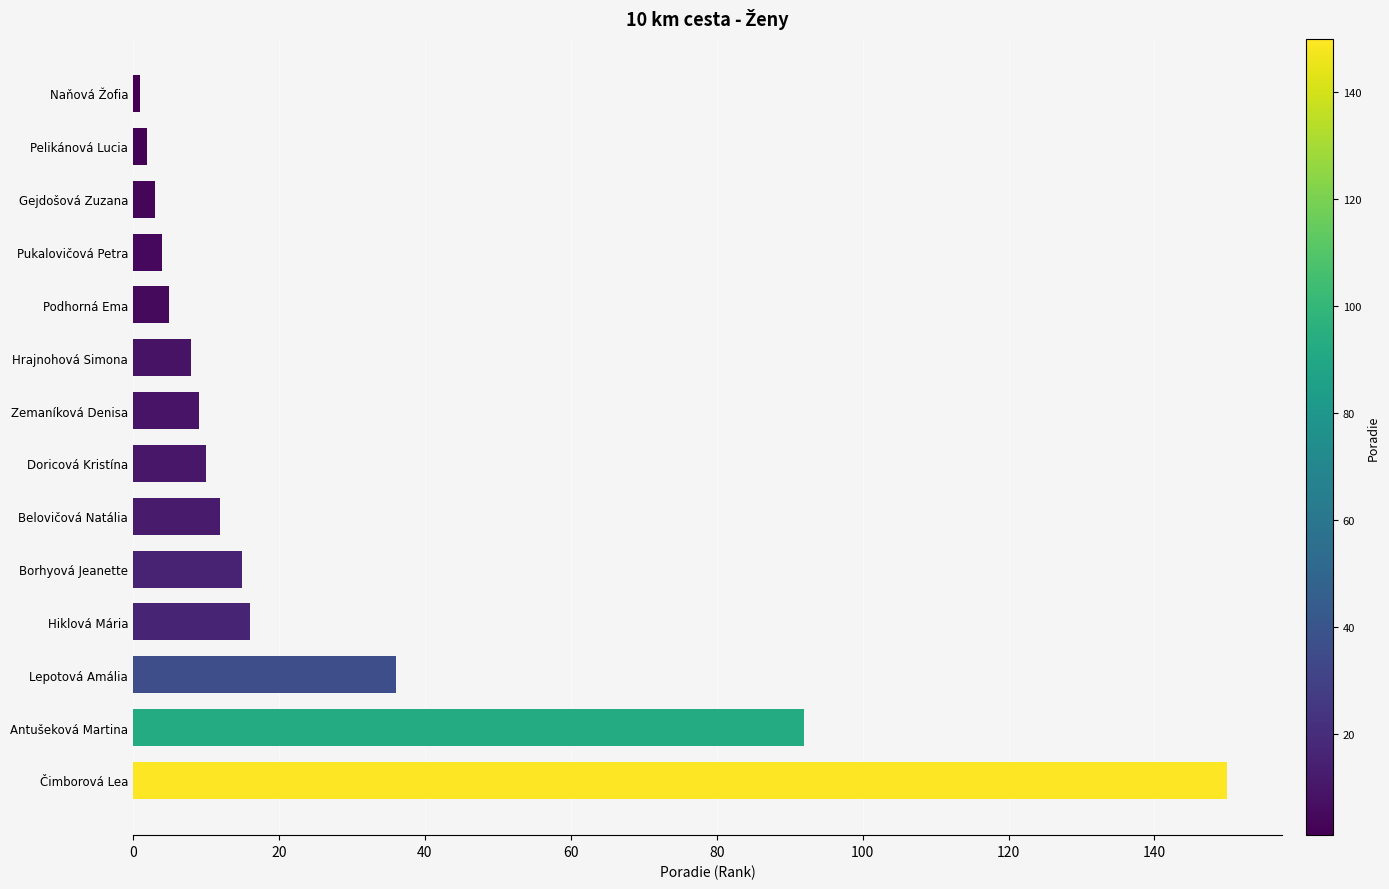

What is the change in value from Hrajnohová Simona to Belovičová Natália?

+4